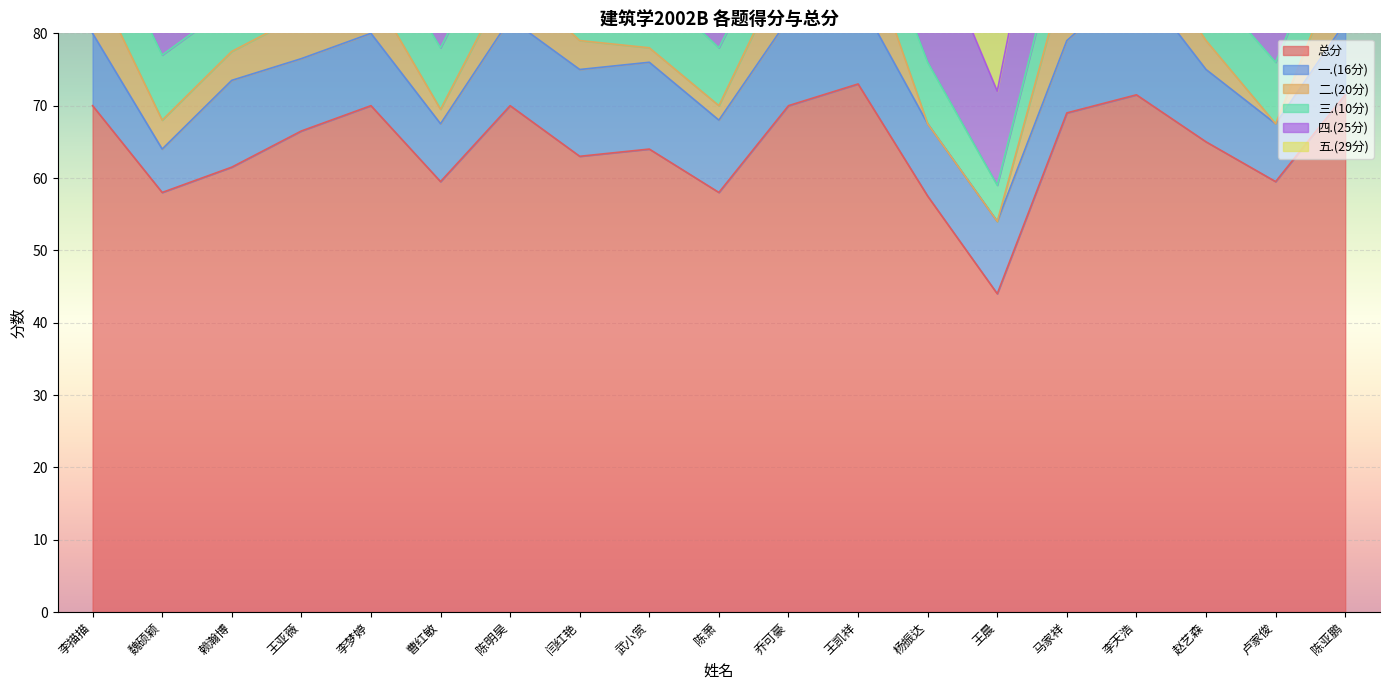

Between 魏硕颖 and 陈亚鹏, which series saw the biggest shift?

总分